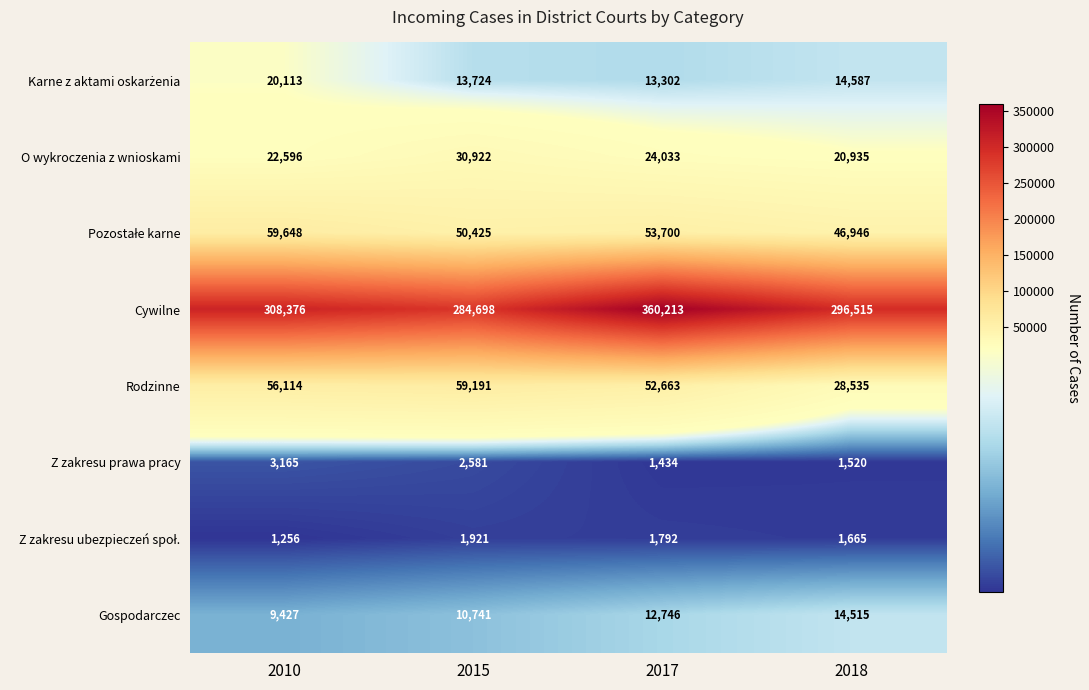

Which category has the highest value across all series?

2017